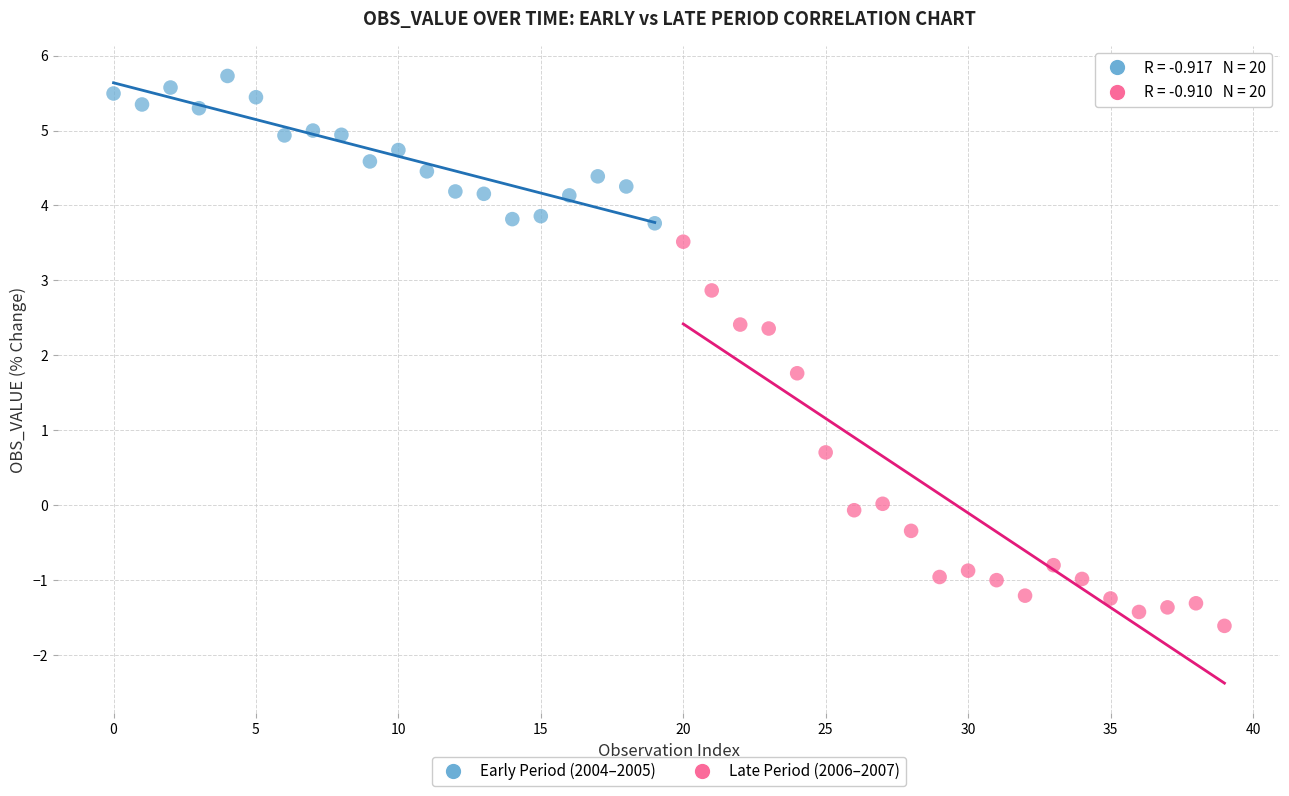

Which series has the largest Y range (max minus min)?

Late Period (2006–2007)